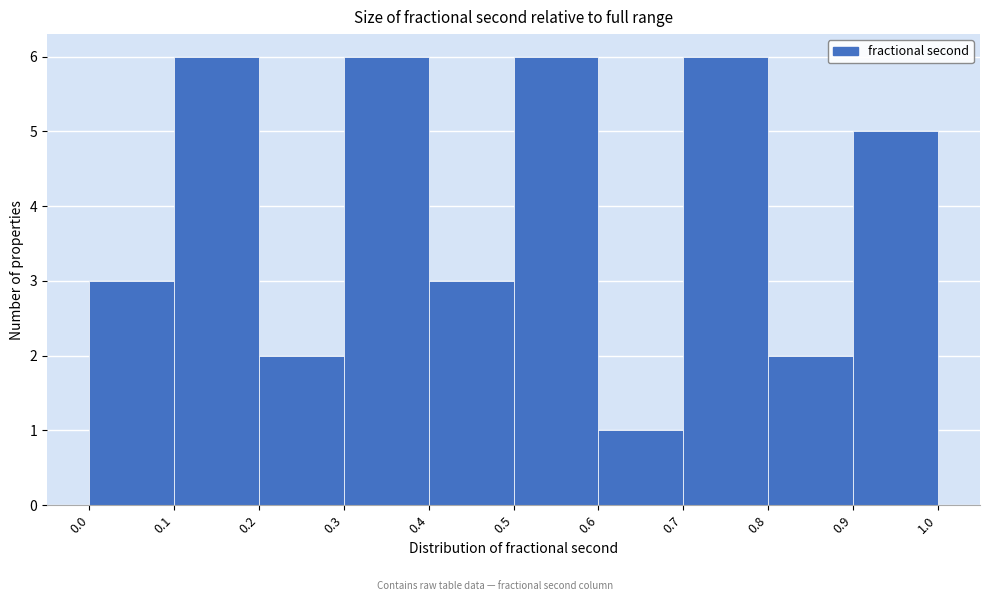

How tall is the bar that spans 0.2 to 0.3 on the x-axis? The values are not printed on the chart, so give them approximately, as read against the axis.

2